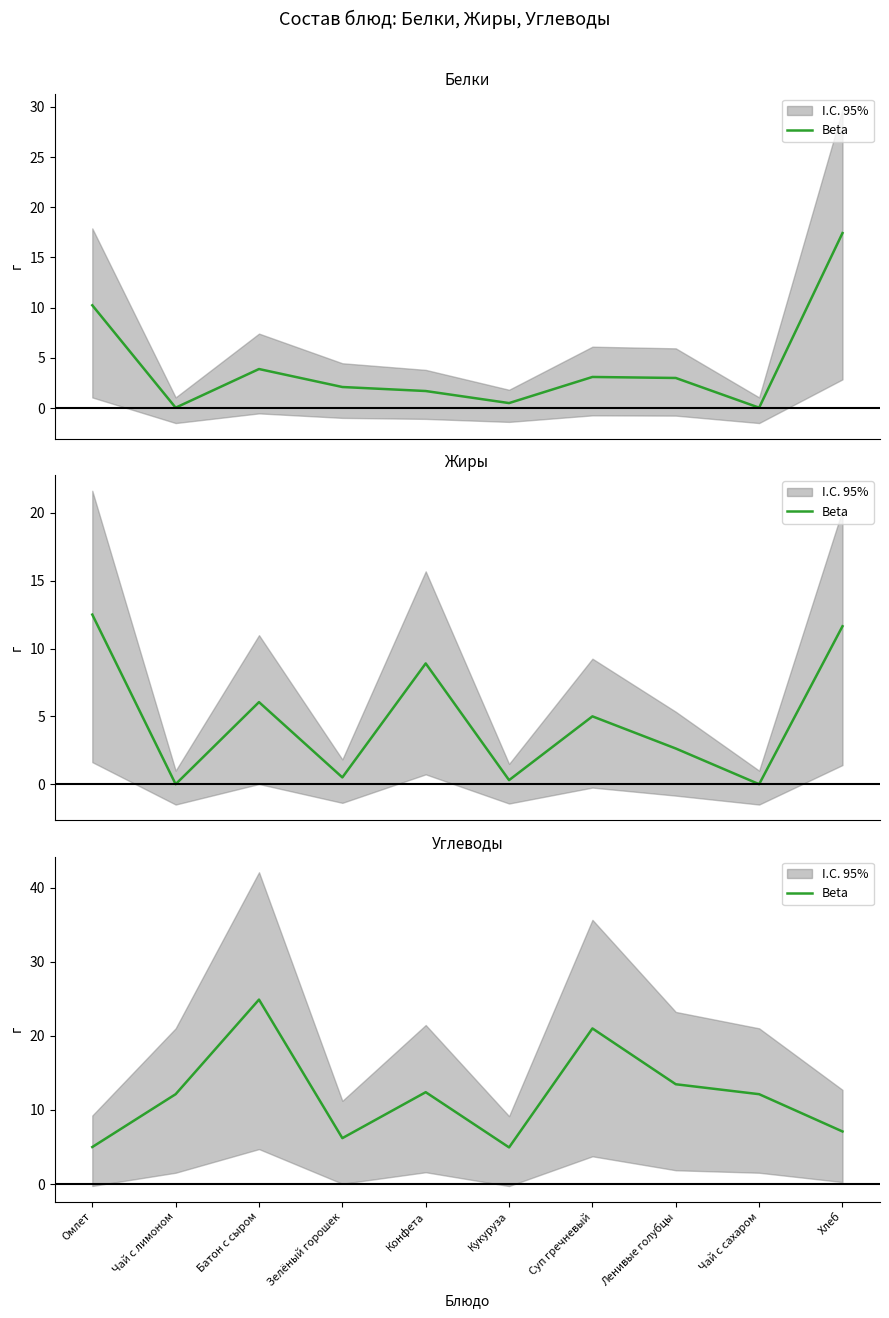

What is the approximate value at Кукуруза?

5.0